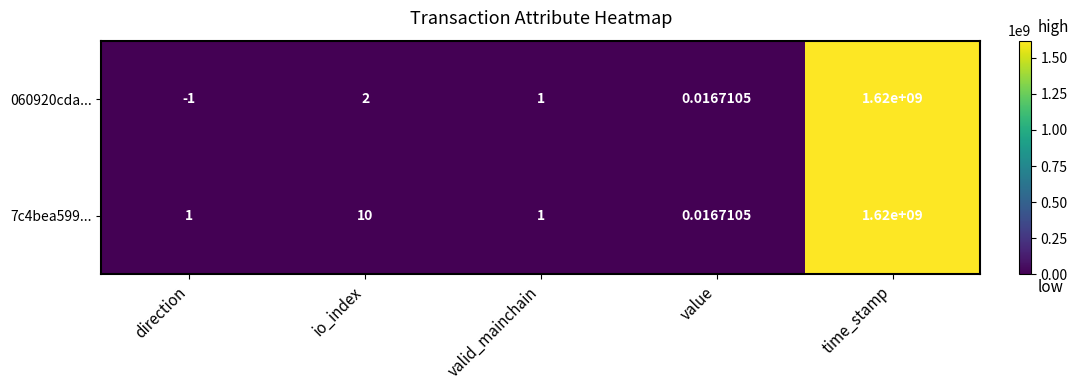

Which label corresponds to the smallest value in the chart?

direction